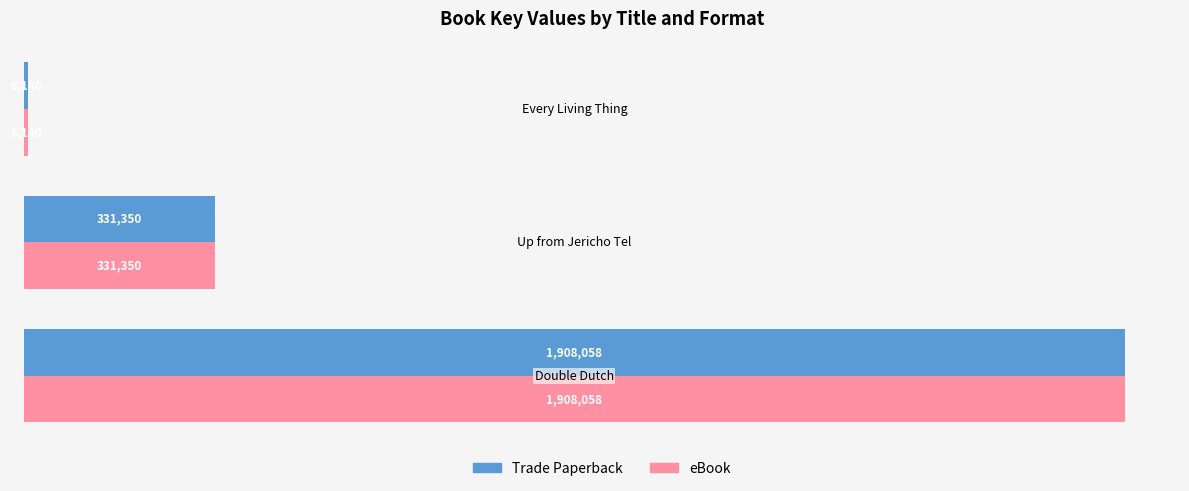

Which series has the largest total across all categories?

Trade Paperback